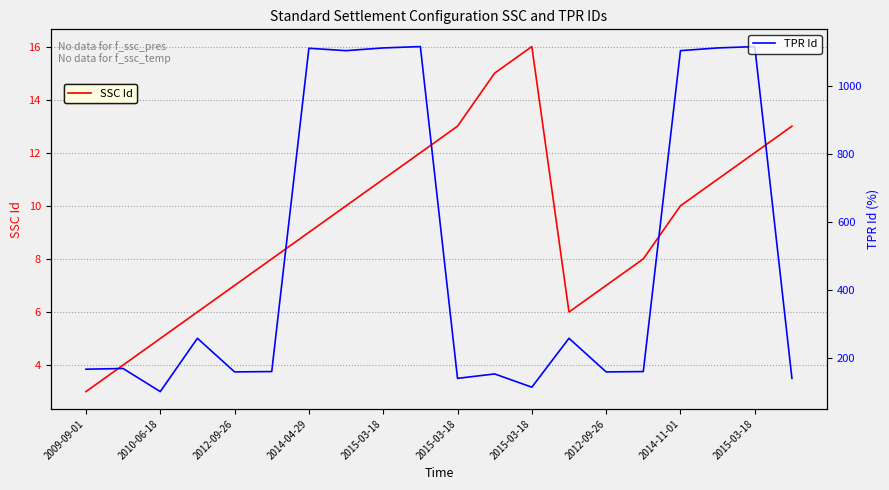

The SSC Id series shows 10 at 13. True or false?

False